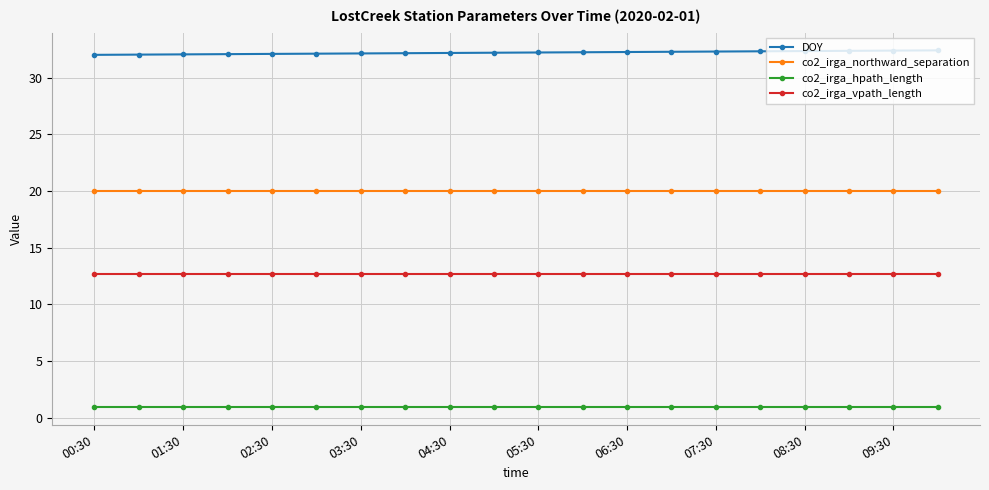

At how many categories does at least one series exceed 27?

20